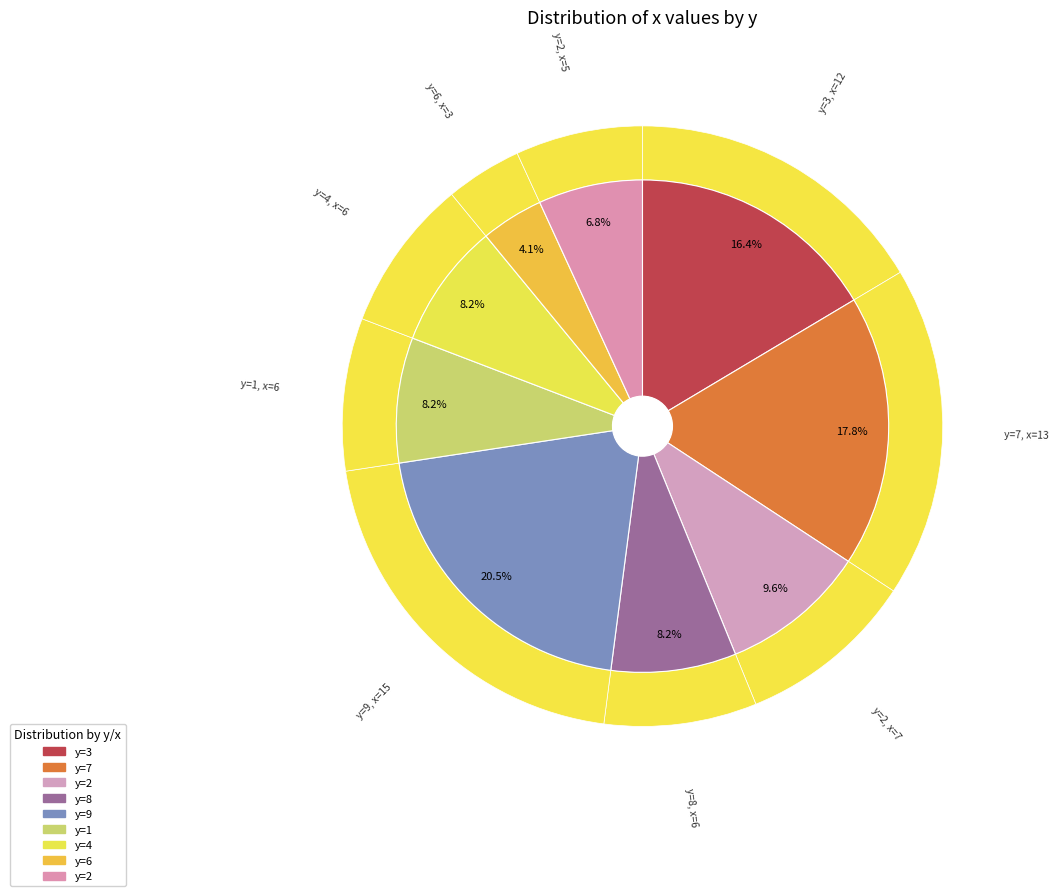

Count the number of slices in the pie.

9